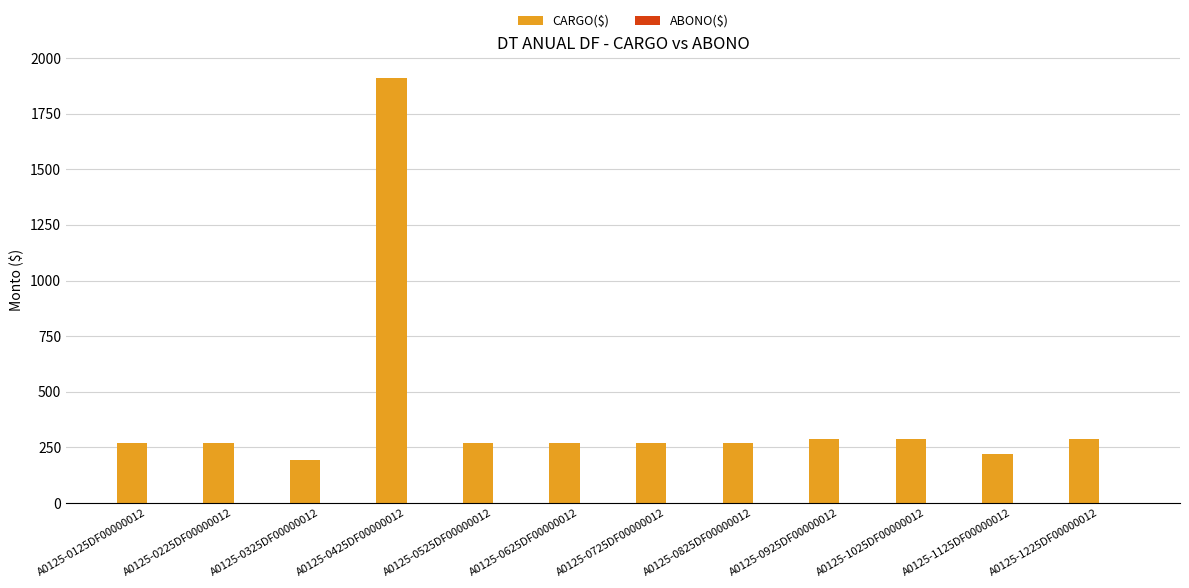

What is the difference between the maximum and minimum values?

1716.2